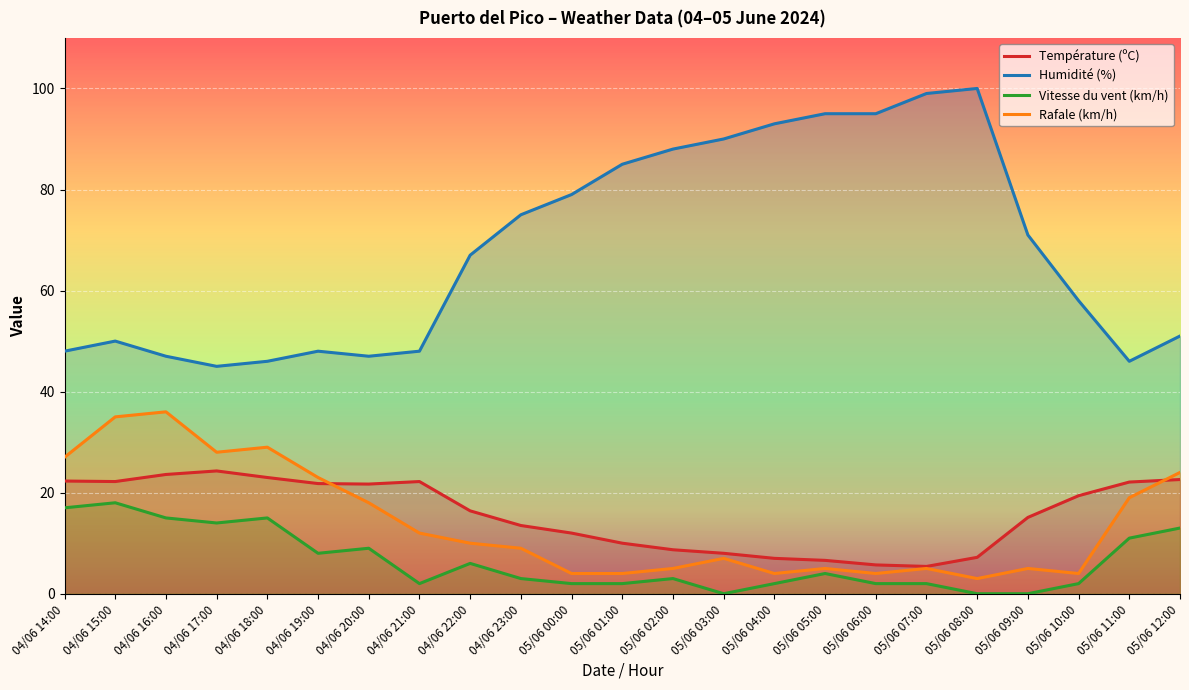

The value of Rafale (km/h) at 04/06 20:00 is 26.6. True or false?

False